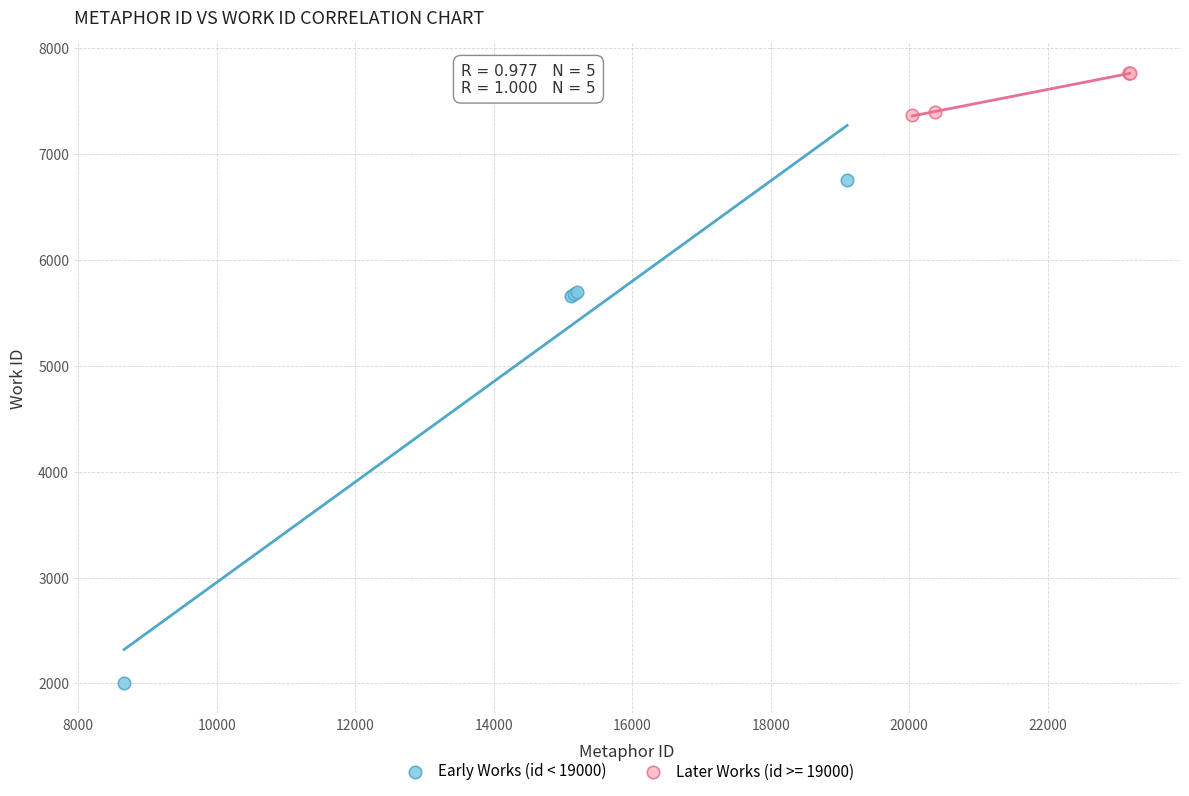

Which series contains the highest Y value?

Later Works (id >= 19000)